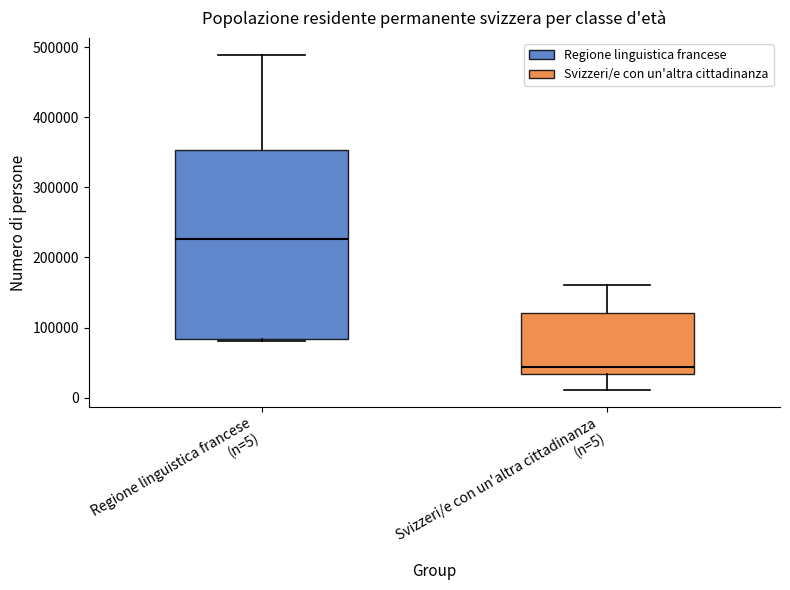

Where is the lower edge of the box for Regione linguistica francese (n=5) on the y-axis? The values are not printed on the chart, so give them approximately, as read against the axis.

80000